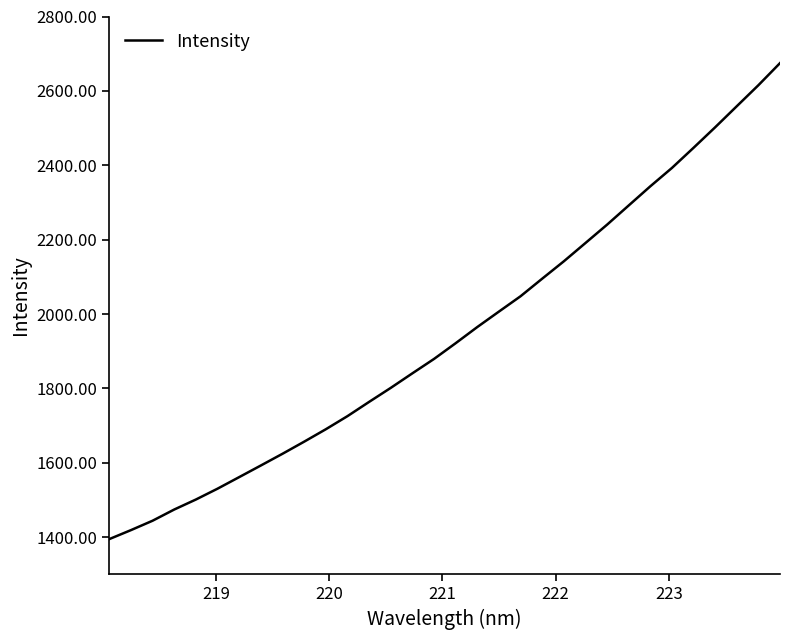

Does the chart have visible grid lines?

No